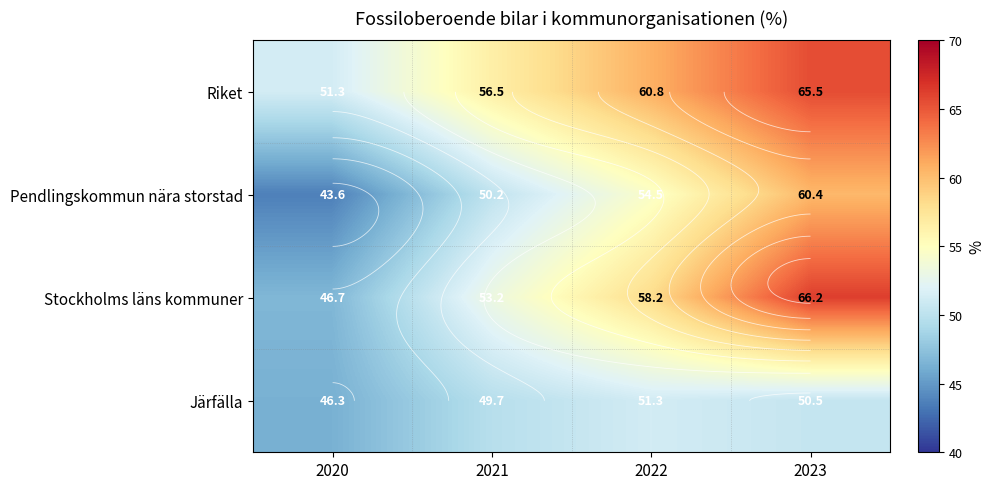

Rank the series by their average value, from highest to lowest.

Riket, Stockholms läns kommuner, Pendlingskommun nära storstad, Järfälla